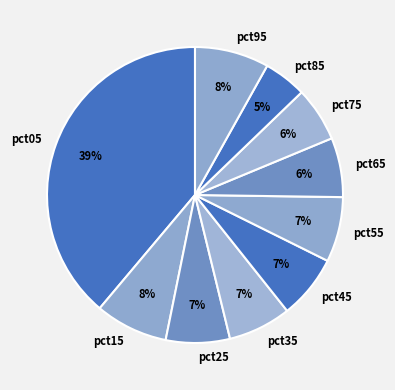

How many segments does this pie chart have?

10